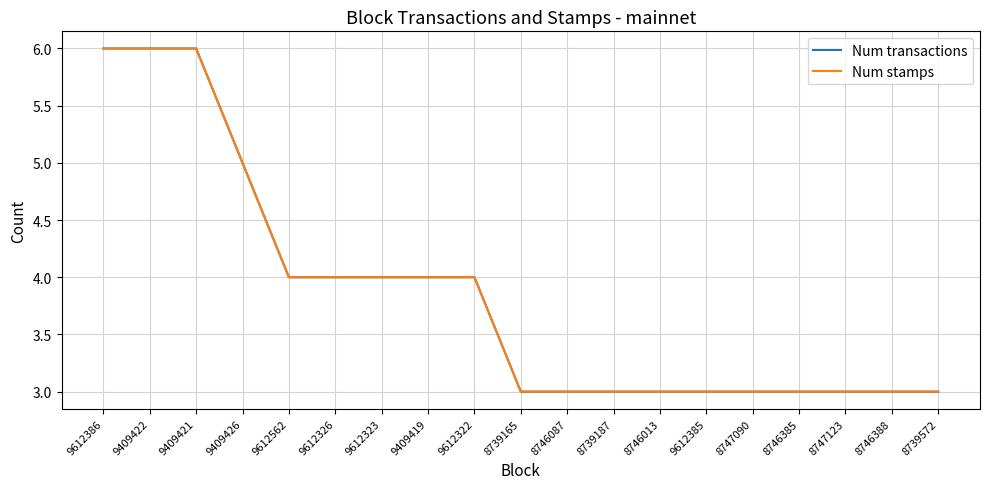

At which label is Num transactions closest to 4?

9612562